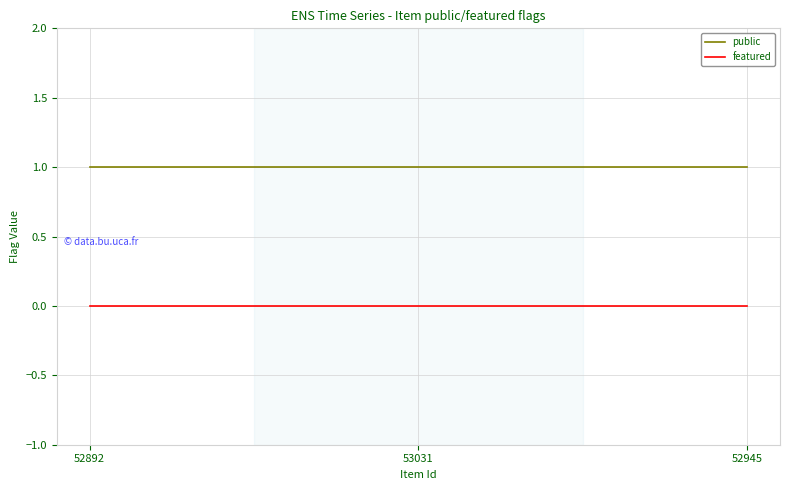

The value of public at 52892 is 2. True or false?

False